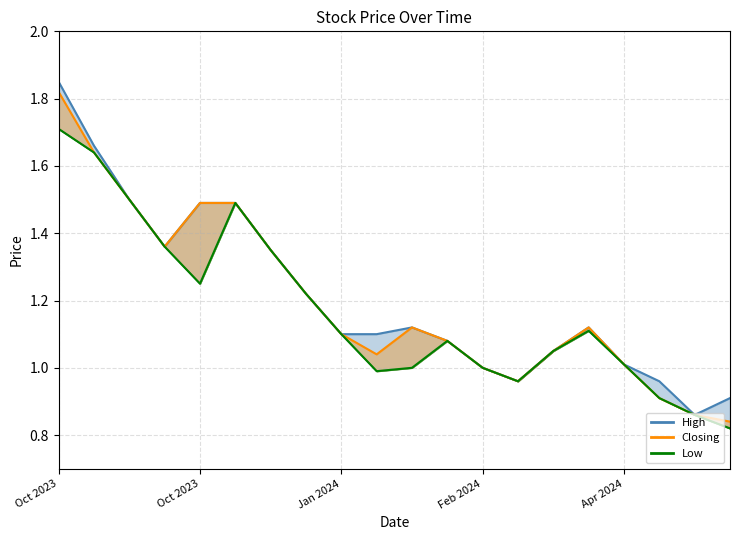

Does the chart have visible grid lines?

Yes